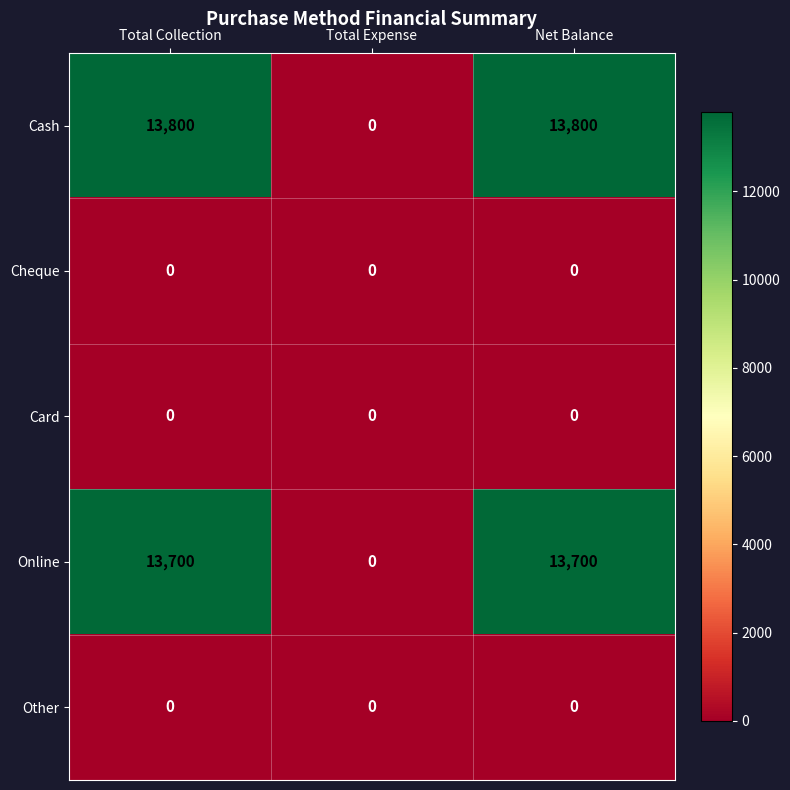

What is the greatest value displayed?

13800